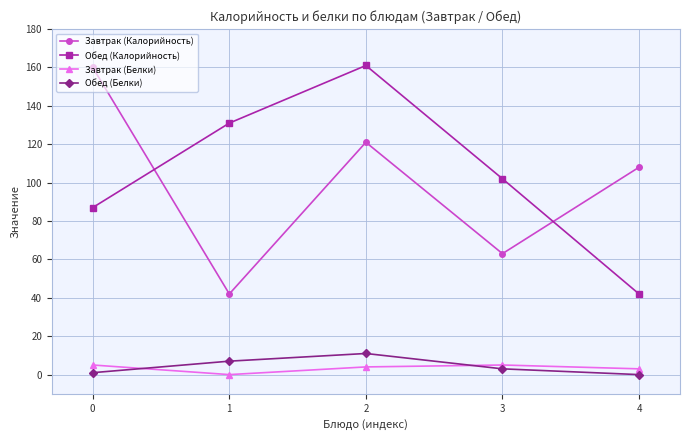

Which category has the highest value in the Обед (Белки) series?

2